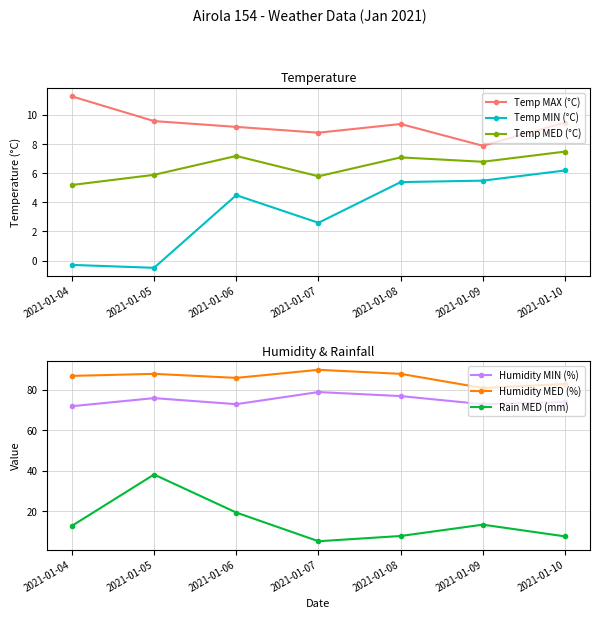

How many data points in Humidity MIN (%) are less than 74?

3